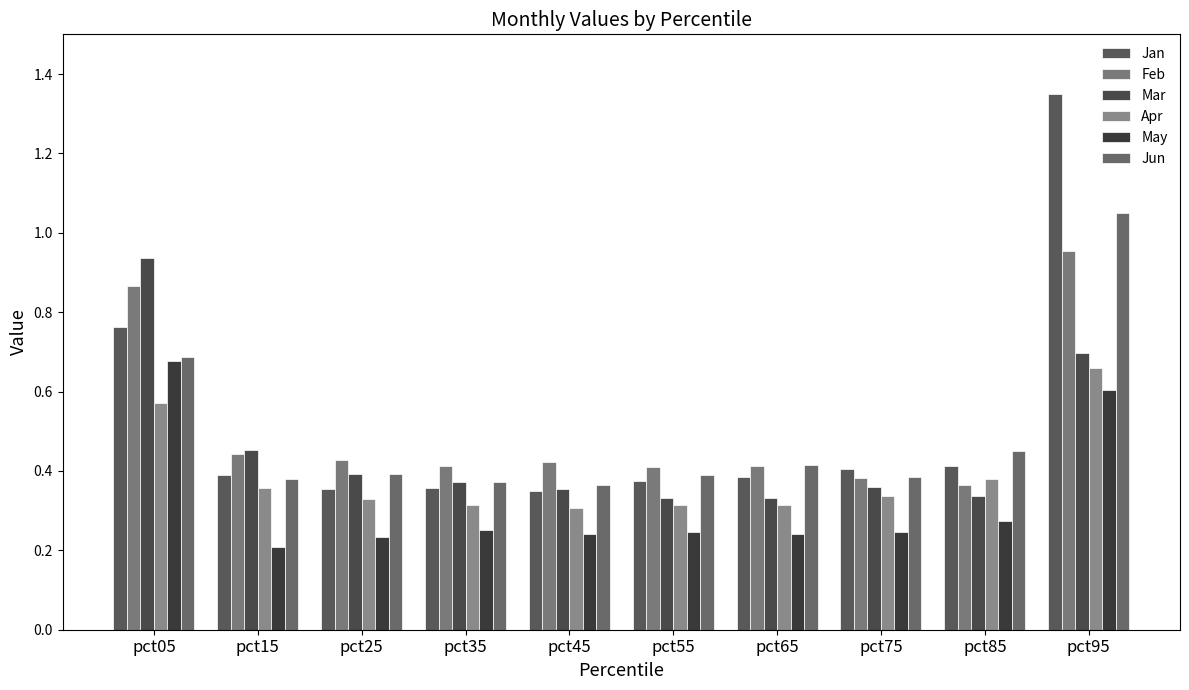

Which series has the largest total across all categories?

Jan